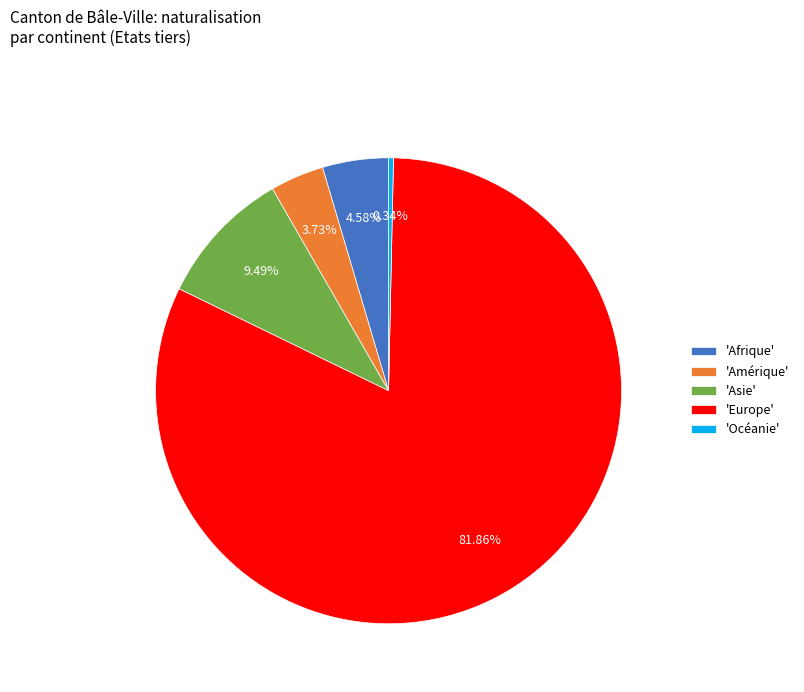

How many slices are in this pie chart?

5